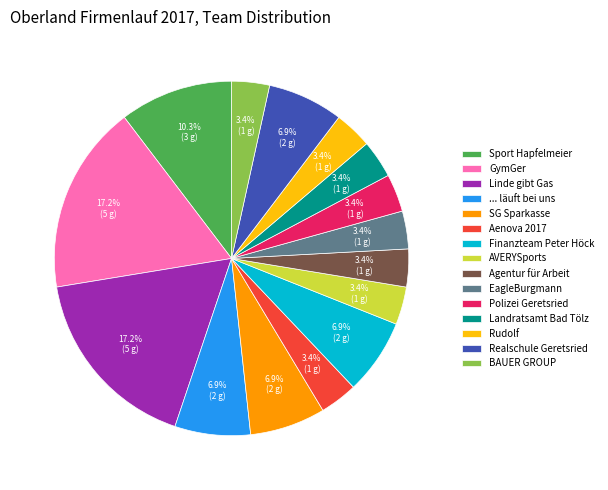

Between GymGer and Agentur für Arbeit, which is larger?

GymGer